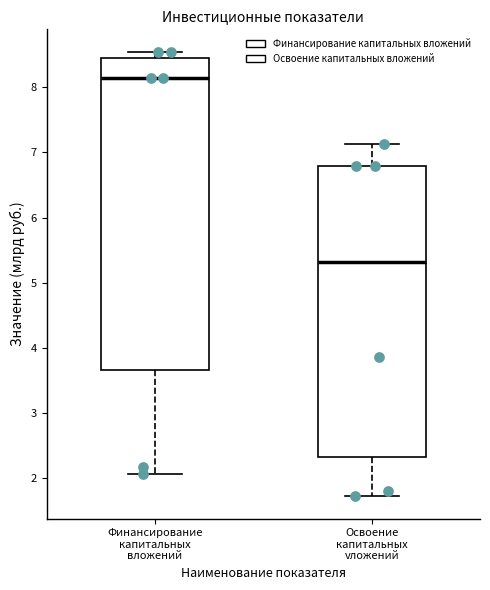

Reading left to right, read every box against the y-axis: the position of its median line, the range the box covers, and the ends of its whiskers. The values are not printed on the chart, so give them approximately, as read against the axis.

Финансирование капитальных вложений: median 8.1, box 3.7 to 8.4, whiskers 2.1 to 8.5
Освоение капитальных vложений: median 5.3, box 2.3 to 6.8, whiskers 1.7 to 7.1